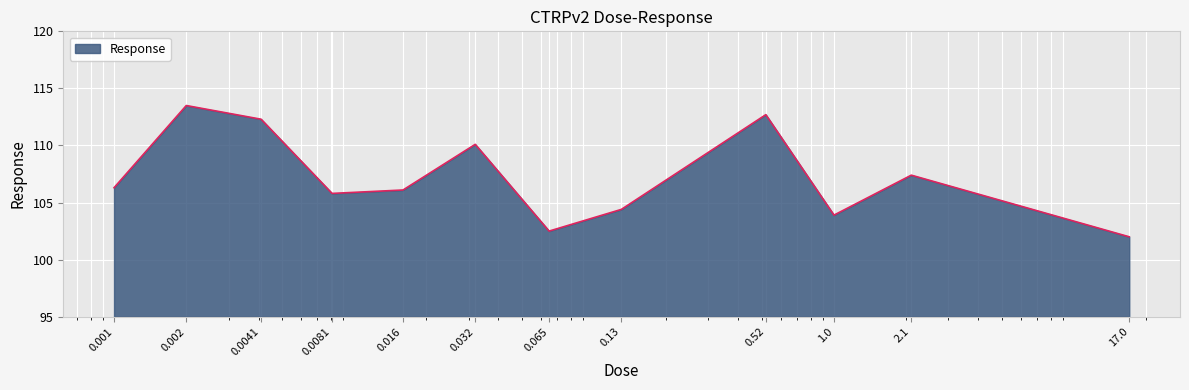

What is the maximum value shown in the chart?

113.5